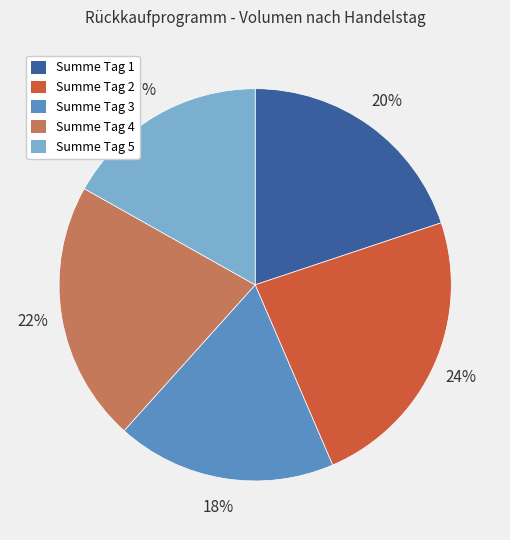

Do Summe Tag 2 and Summe Tag 3 together represent more than half of the pie?

No